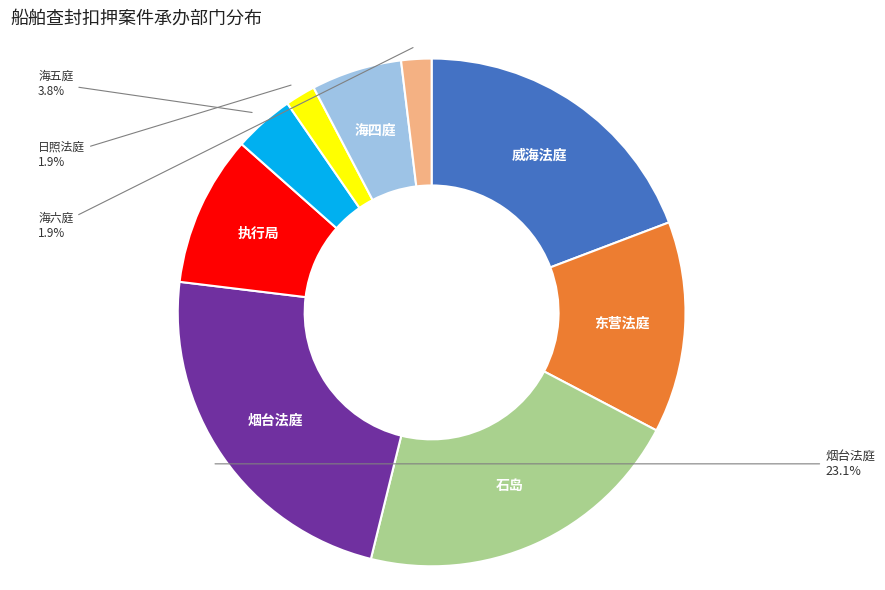

How many segments does this pie chart have?

9